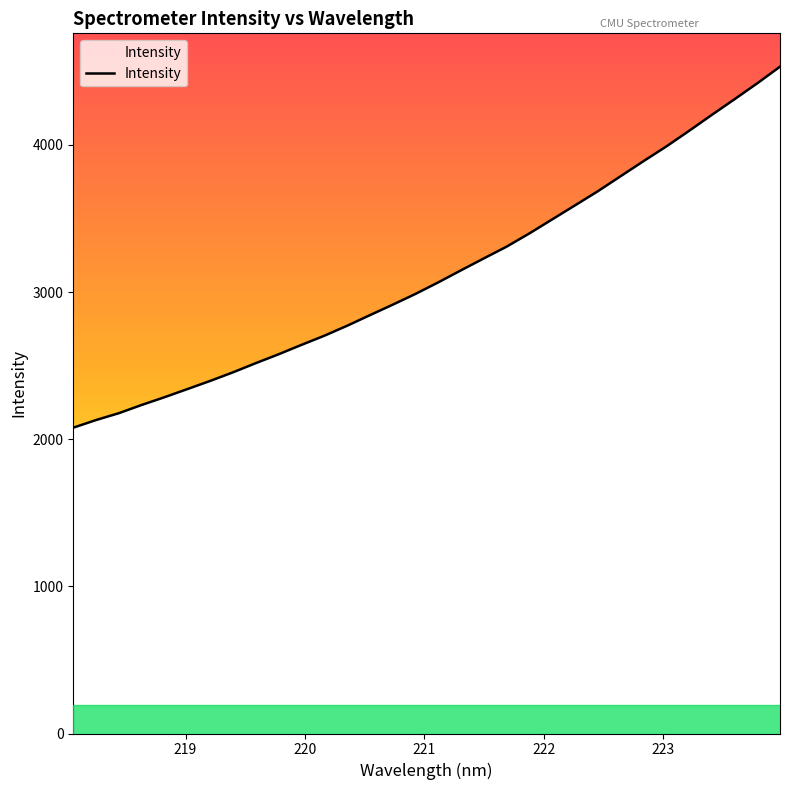

What is the sum of all values?

100182.8